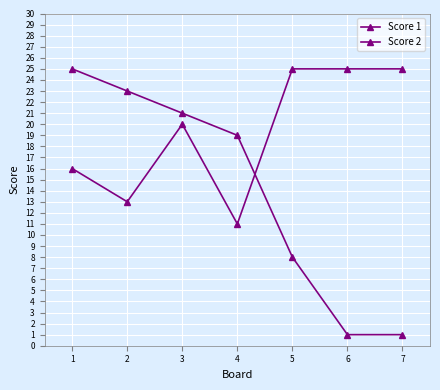

True or false: Score 1 and Score 2 cross at least once.

True